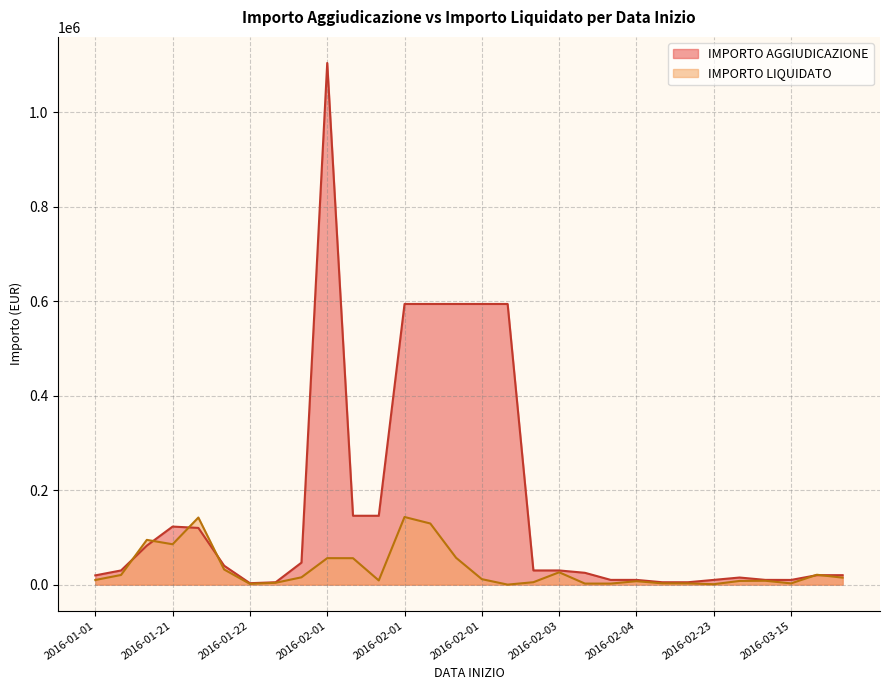

Does the chart have visible grid lines?

Yes